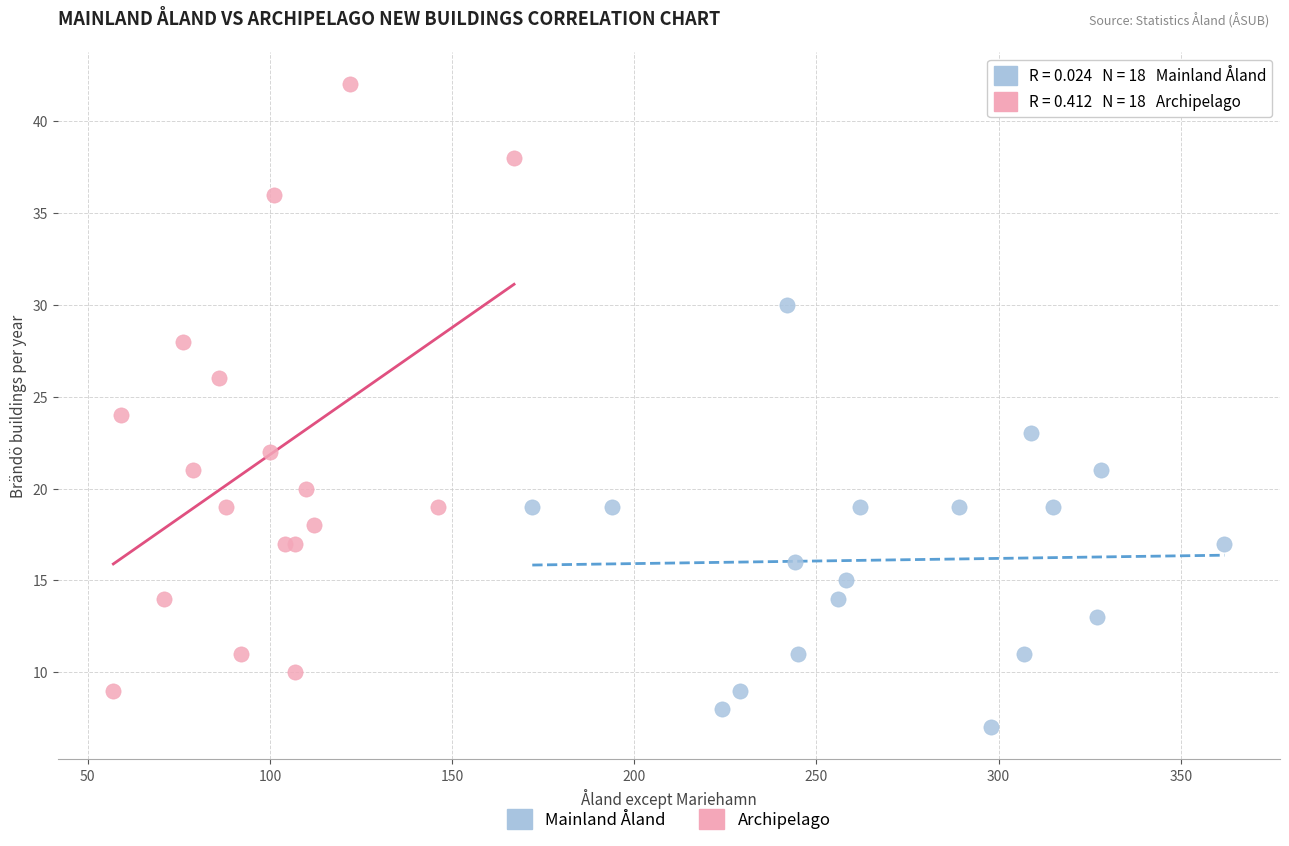

Which series reaches the minimum Y coordinate?

Mainland Åland